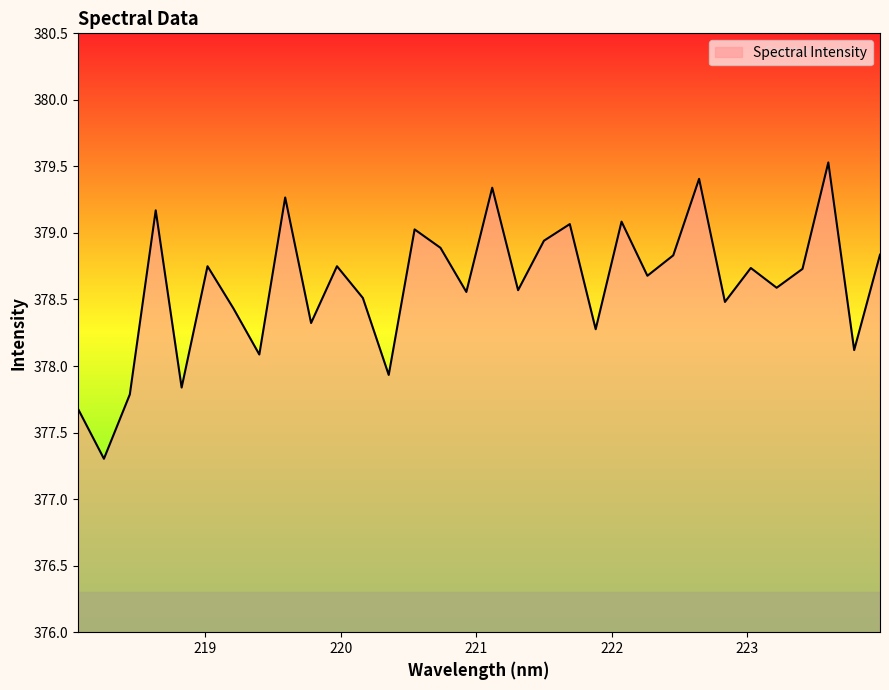

What is the difference between the maximum and minimum values?

2.2